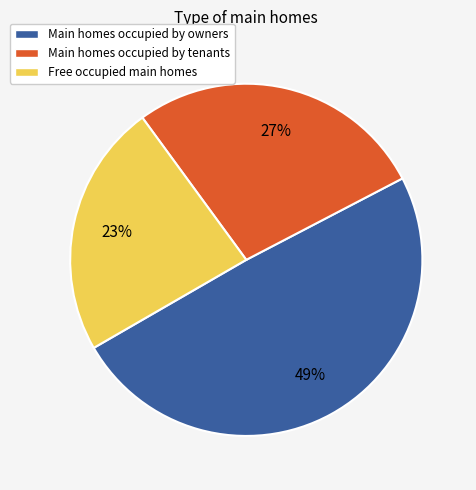

Do Free occupied main homes and Main homes occupied by owners together represent more than half of the pie?

Yes